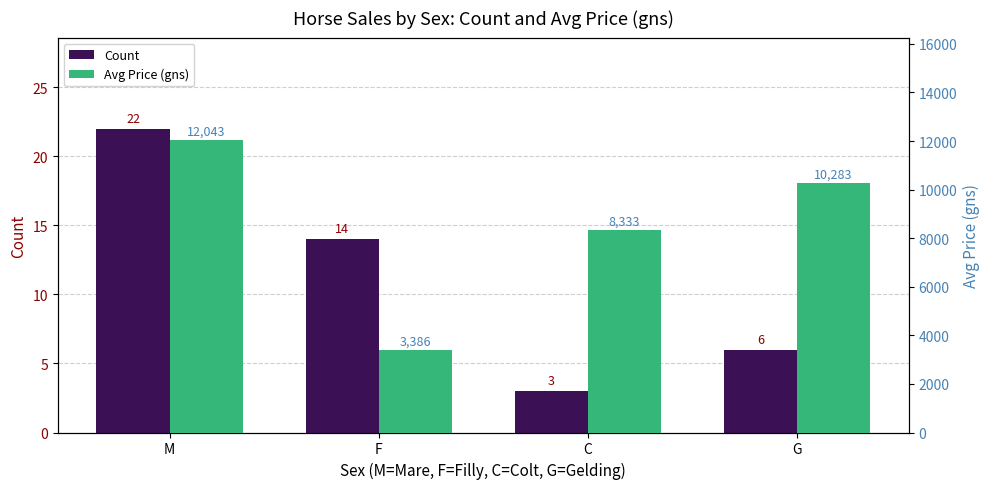

List the series in order of their peak value, lowest first.

Count, Avg Price (gns)